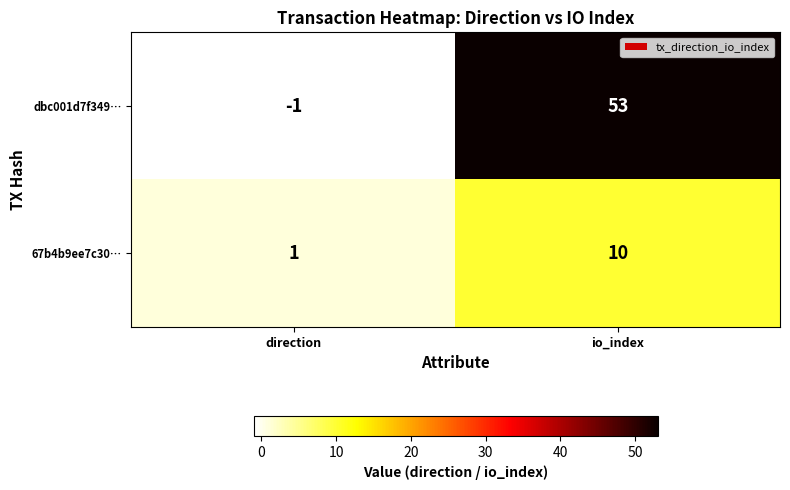

What is the sum of all dbc001d7f349… values?

52